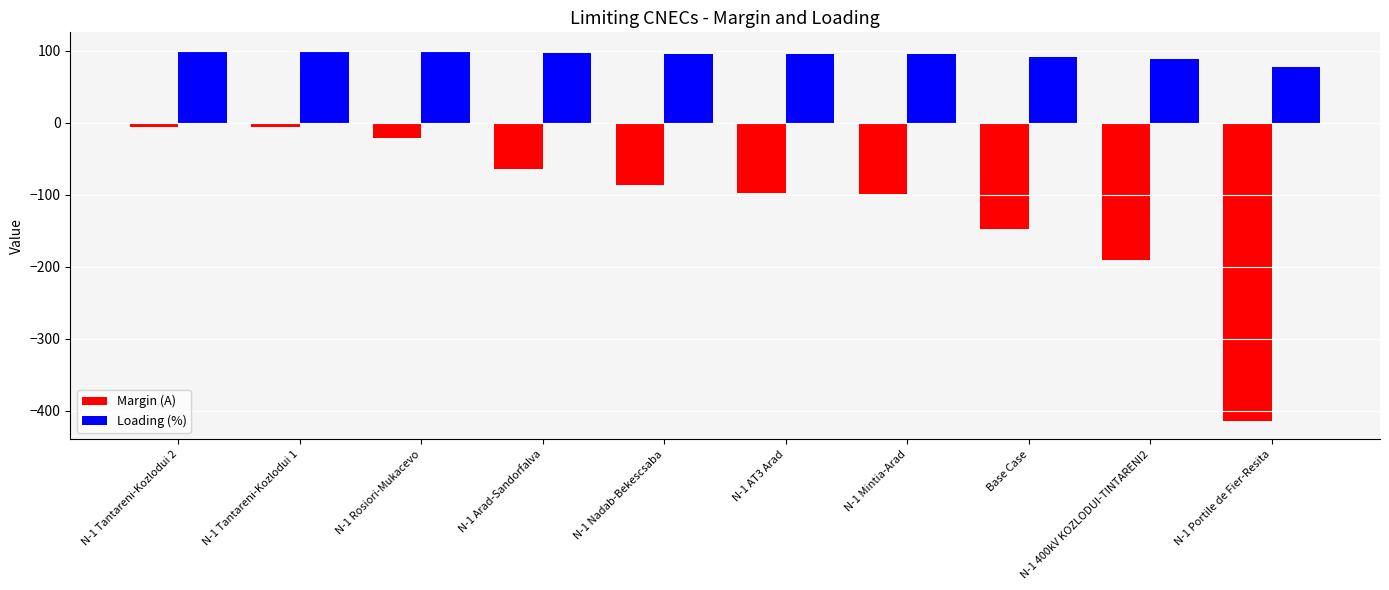

What is the total value across all series at Base Case?

-56